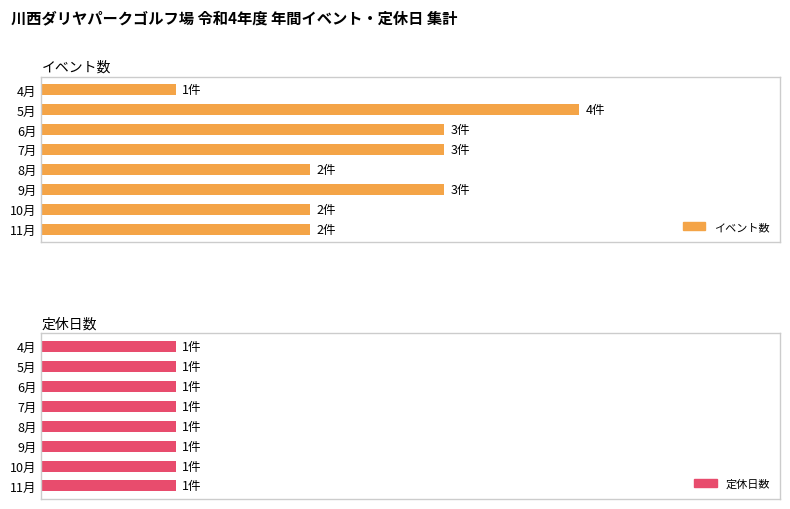

Is the value of 定休日数 at 80 greater than the value of イベント数 at 7?

No